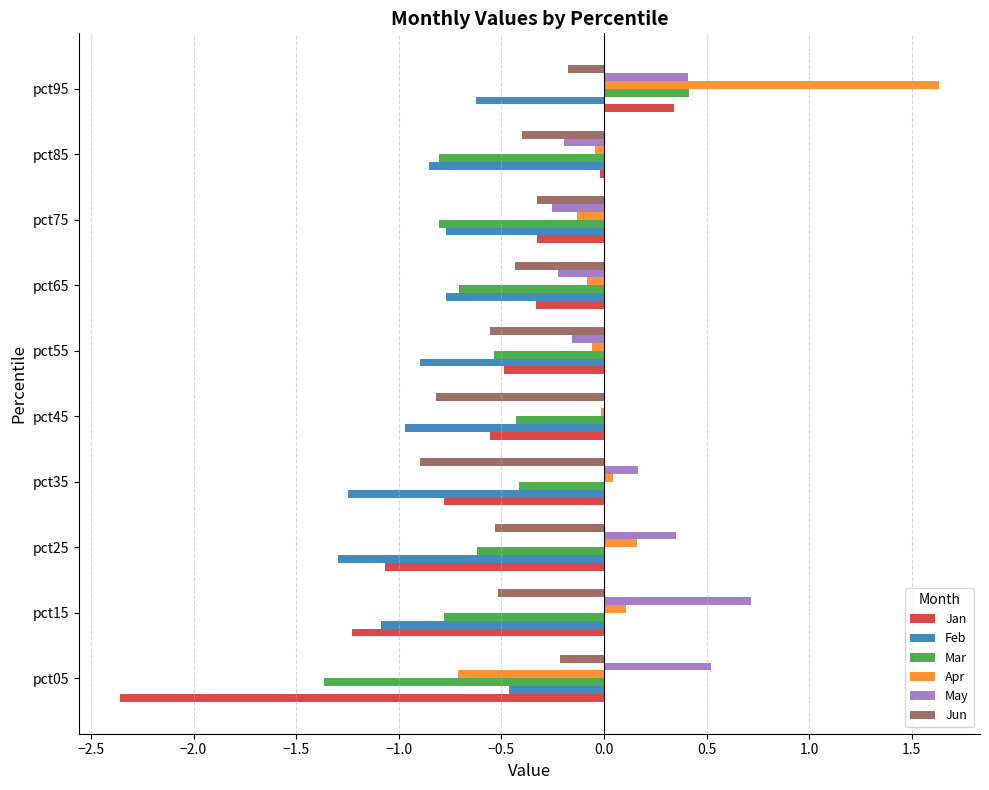

Is the value of Apr at pct75 greater than the value of Feb at pct55?

Yes